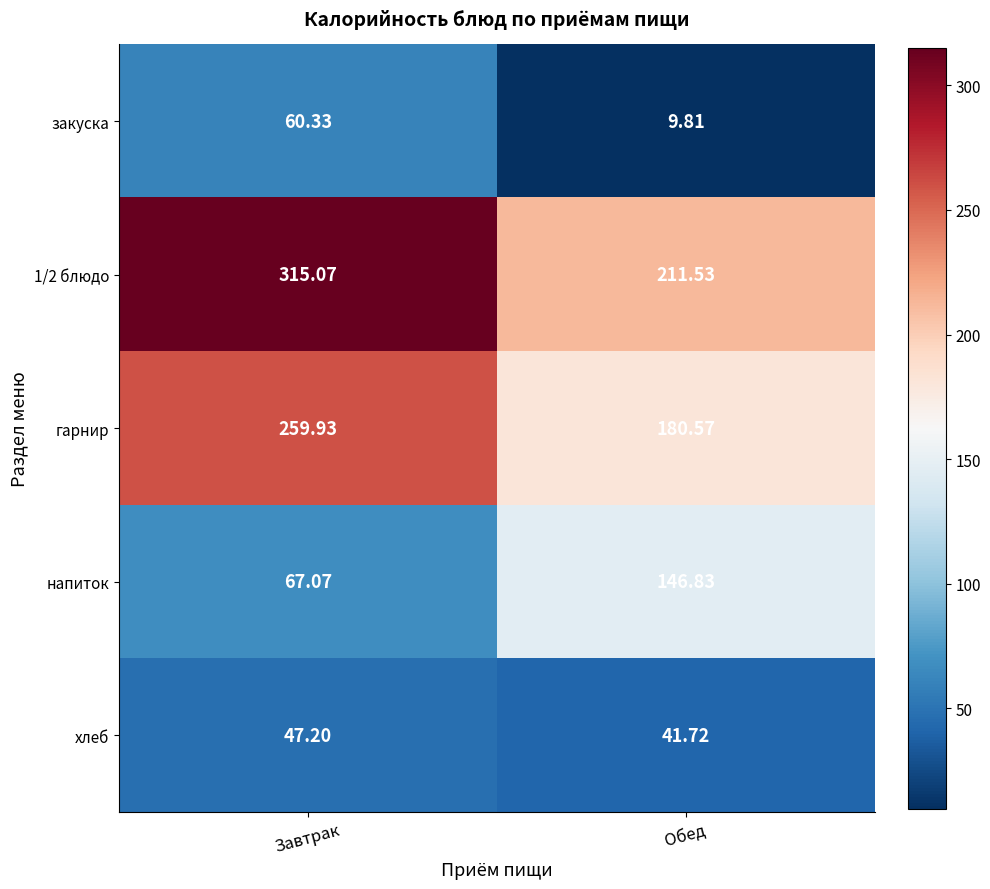

At which label does хлеб first exceed 47?

Завтрак